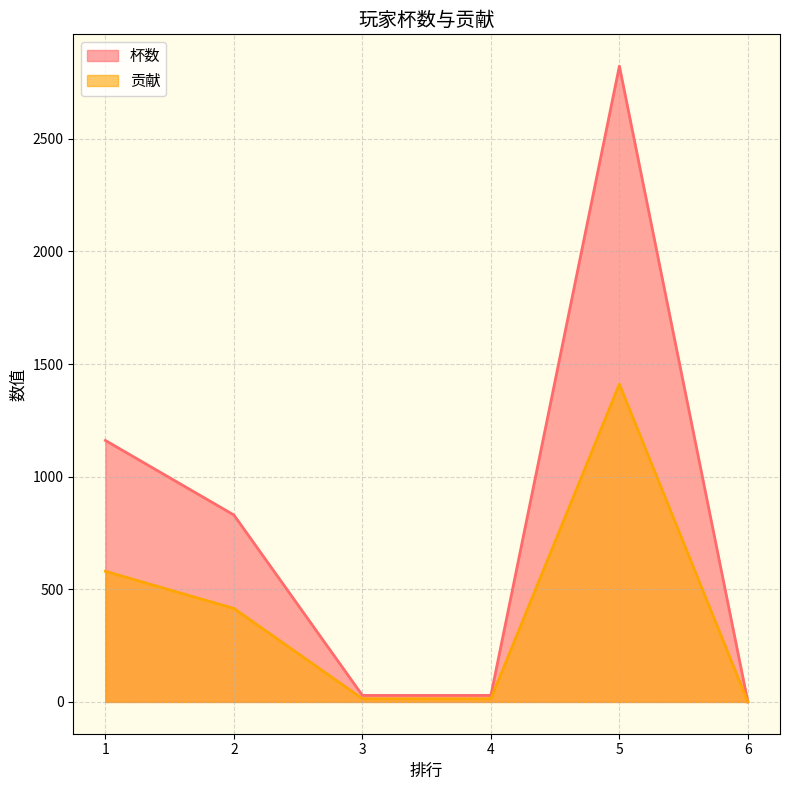

What is the total value across all series at 1?

1741